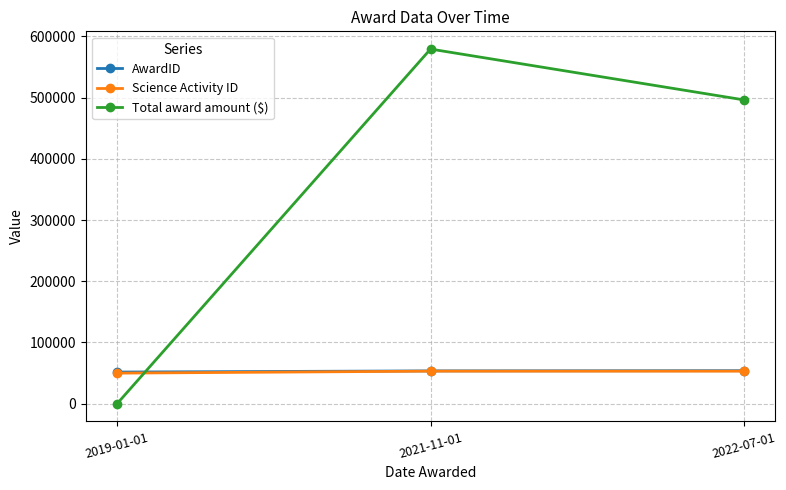

How many data points does each series have?

3